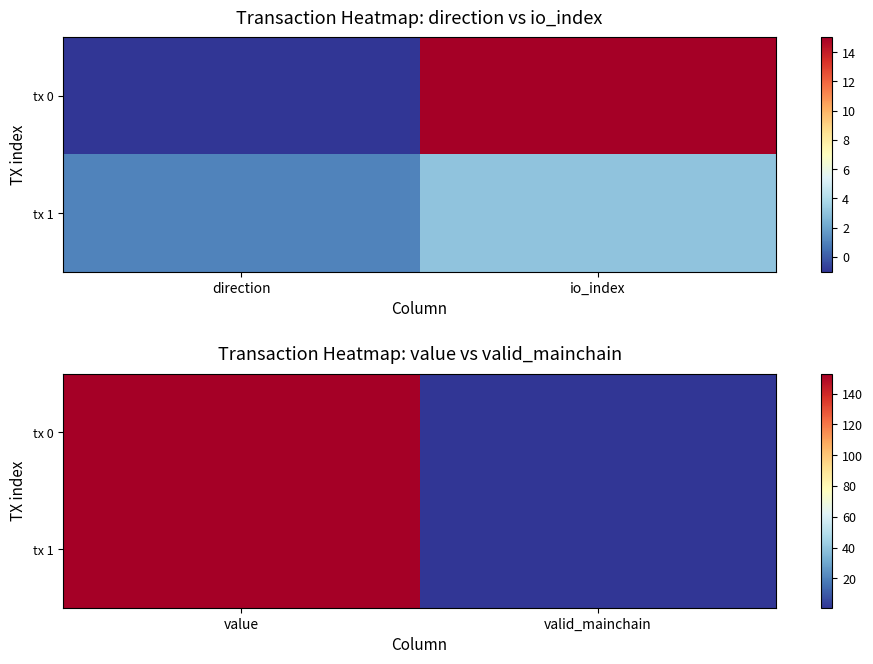

What is the maximum value shown in the chart?

153.0